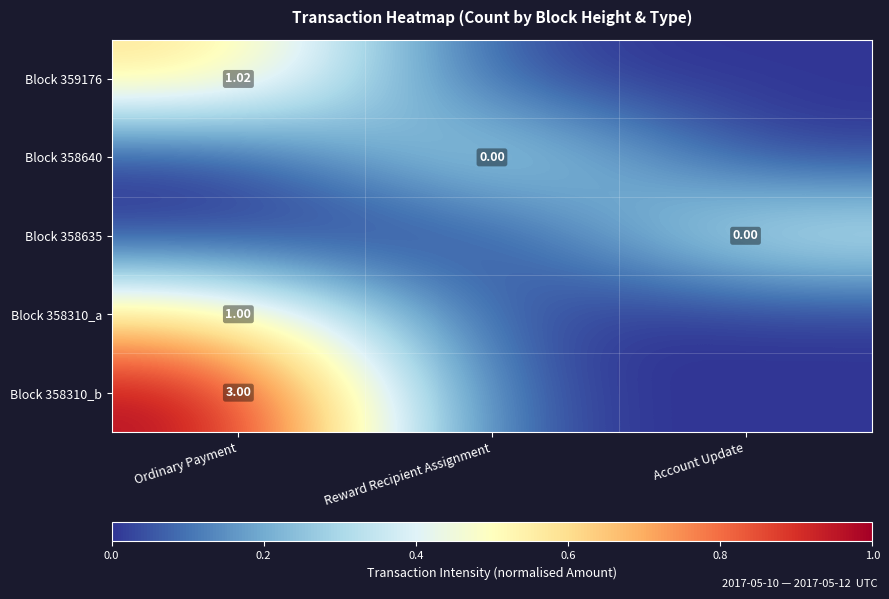

Is it true that Block 358640 equals 0.0 at Account Update?

True